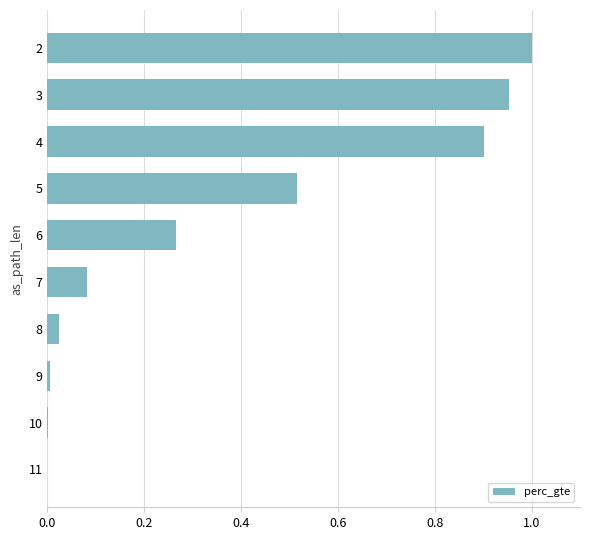

The chart shows a value of 0.8 at 5. True or false?

False